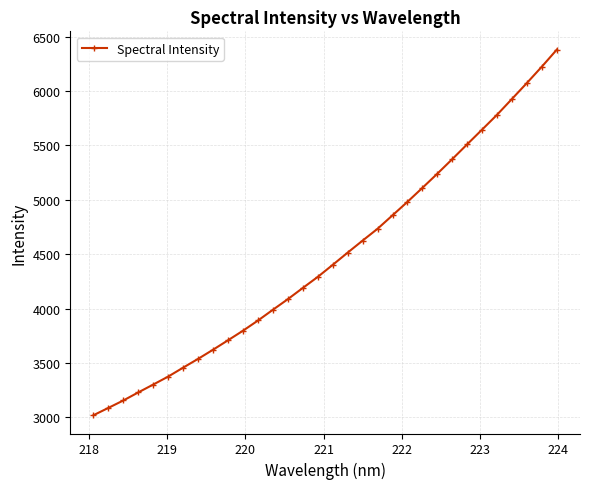

What is the difference between the maximum and second lowest values?

3294.5